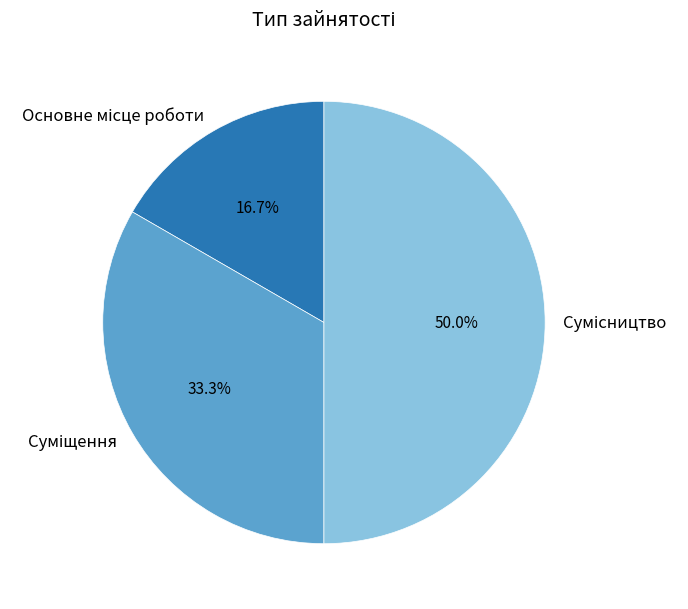

Is there a majority slice in this chart?

No